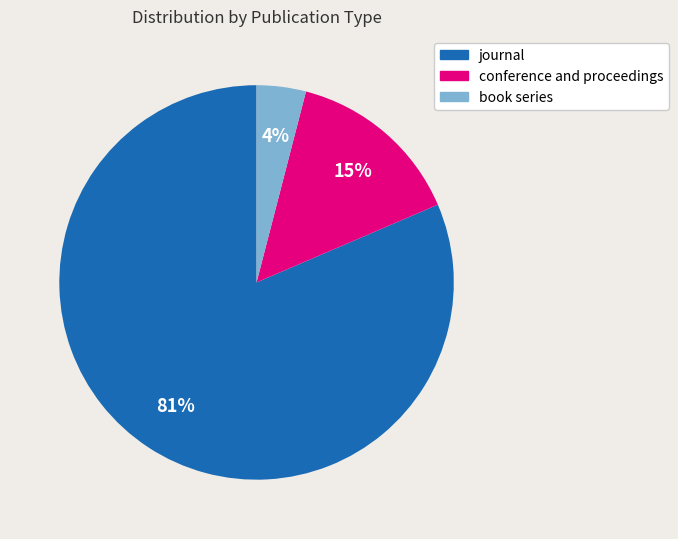

Which slice is the largest?

journal